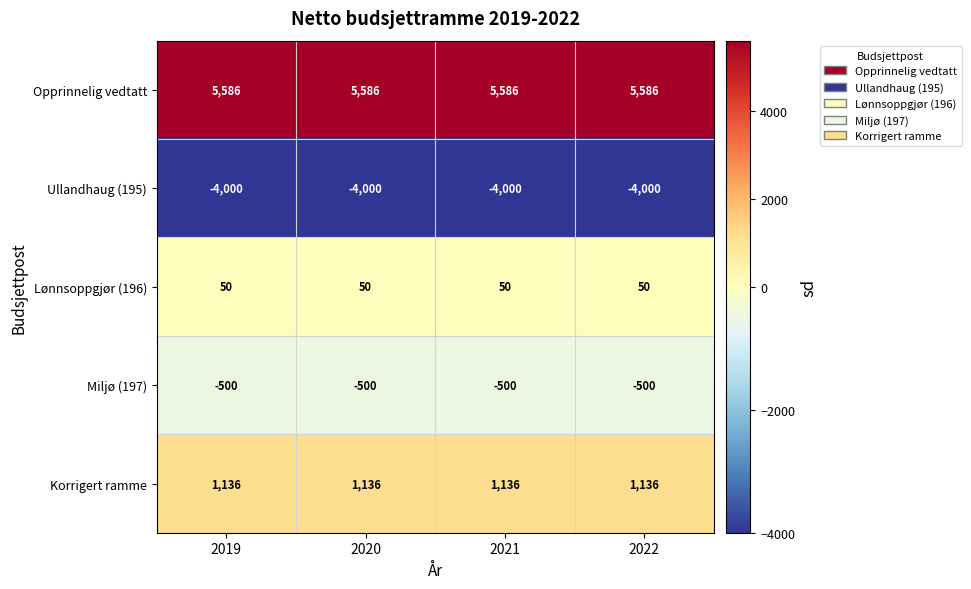

Is it true that Miljø (197) equals -500 at 2019?

True